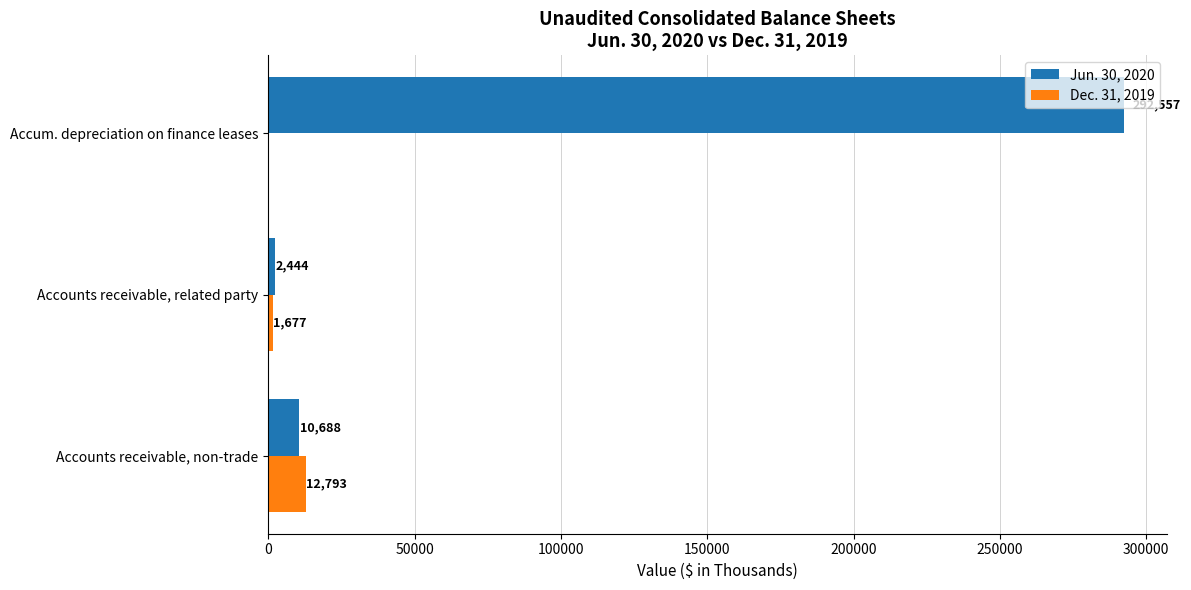

At which category is the sum across all series the highest?

Accum. depreciation on finance leases